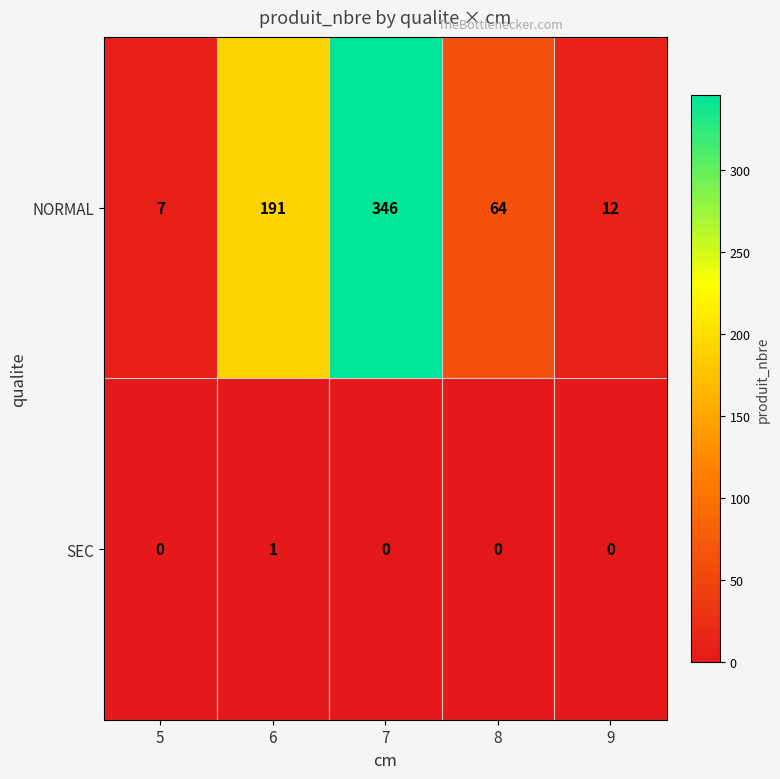

At which category is the sum across all series the highest?

7